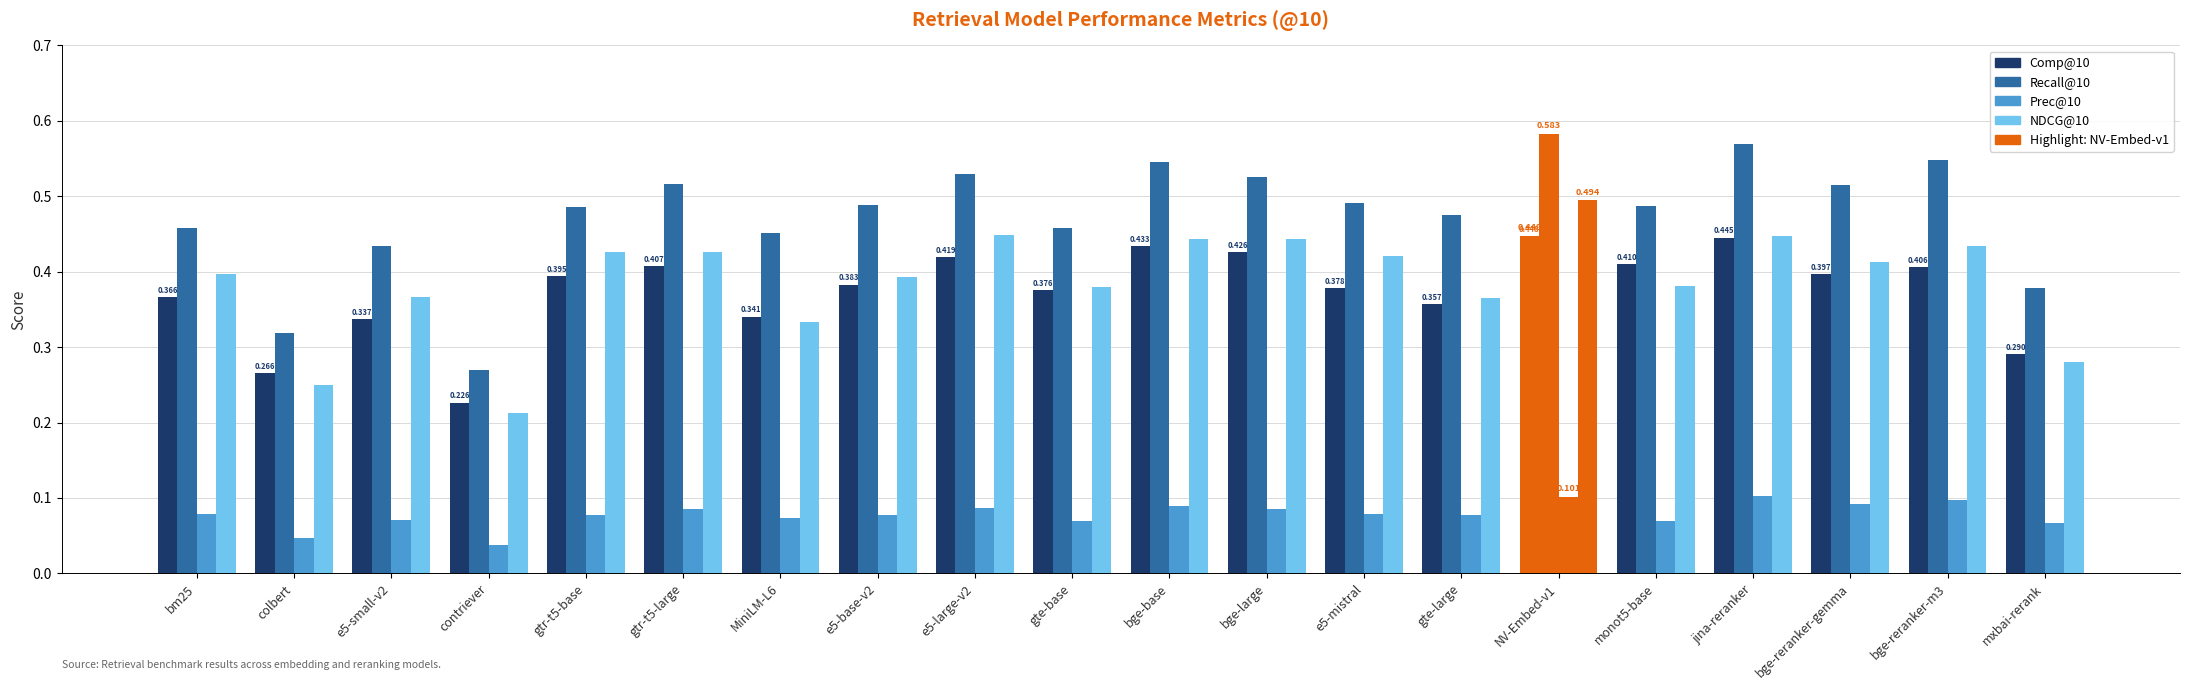

List the series in order of their peak value, highest first.

Recall@10, NDCG@10, Comp@10, Prec@10